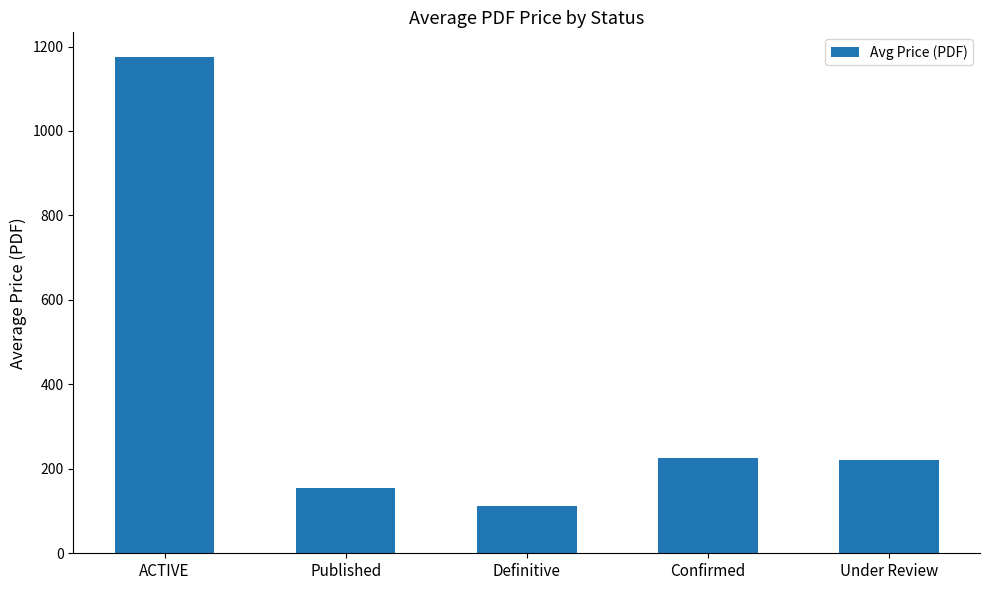

True or false: the data shows 1972.6 at ACTIVE.

False